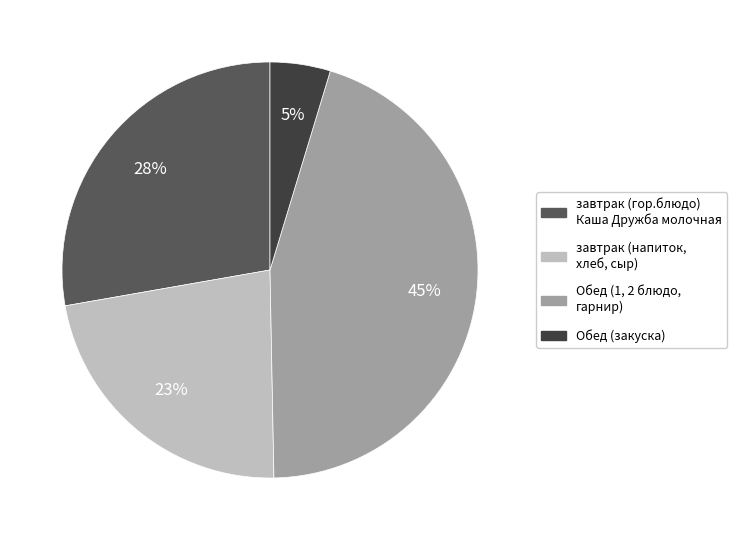

To the nearest percent, what is the difference between the largest and smallest slice percentages?

40%